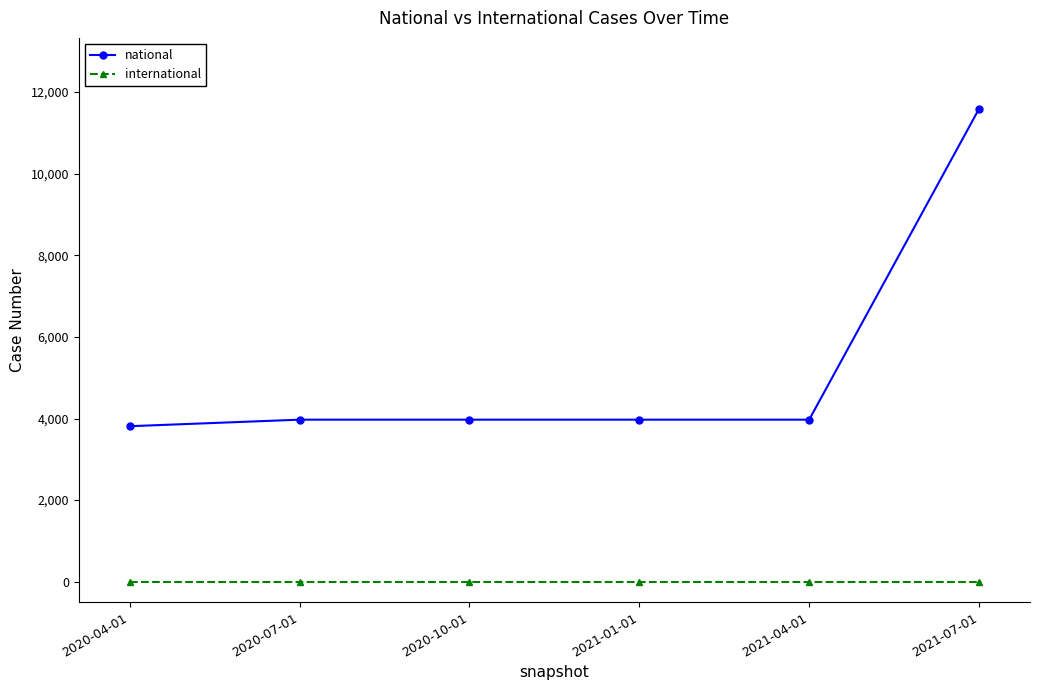

Rank the series at 2020-07-01 from highest to lowest value.

national, international